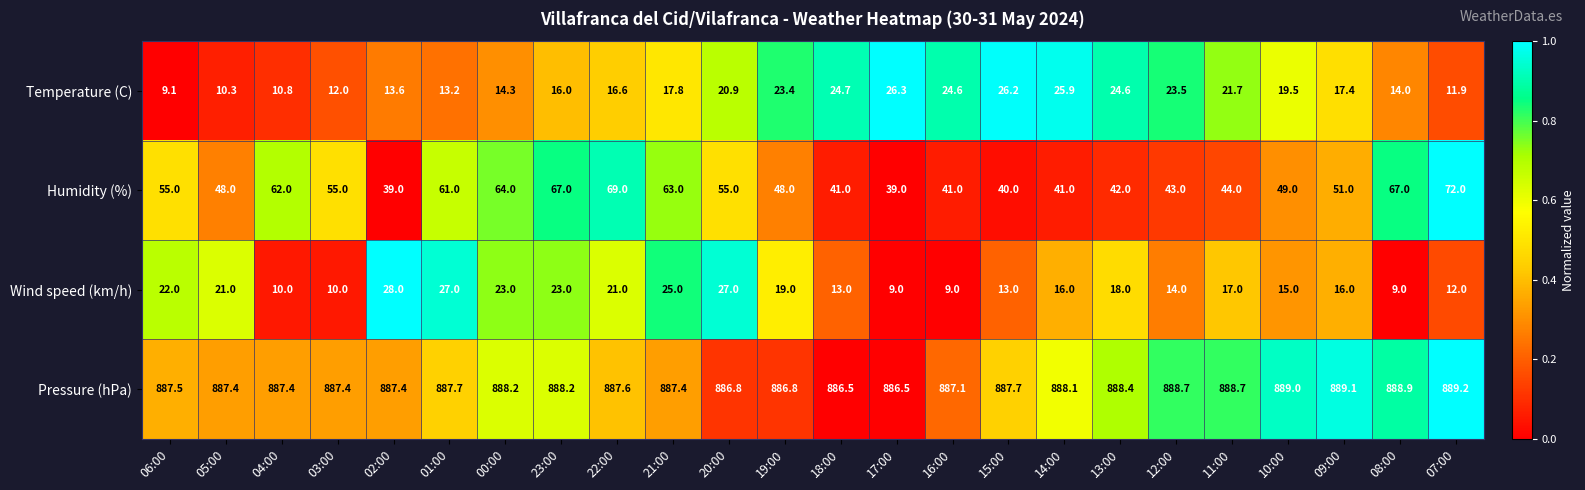

What is the sum of all Humidity (%) values?

1256.0